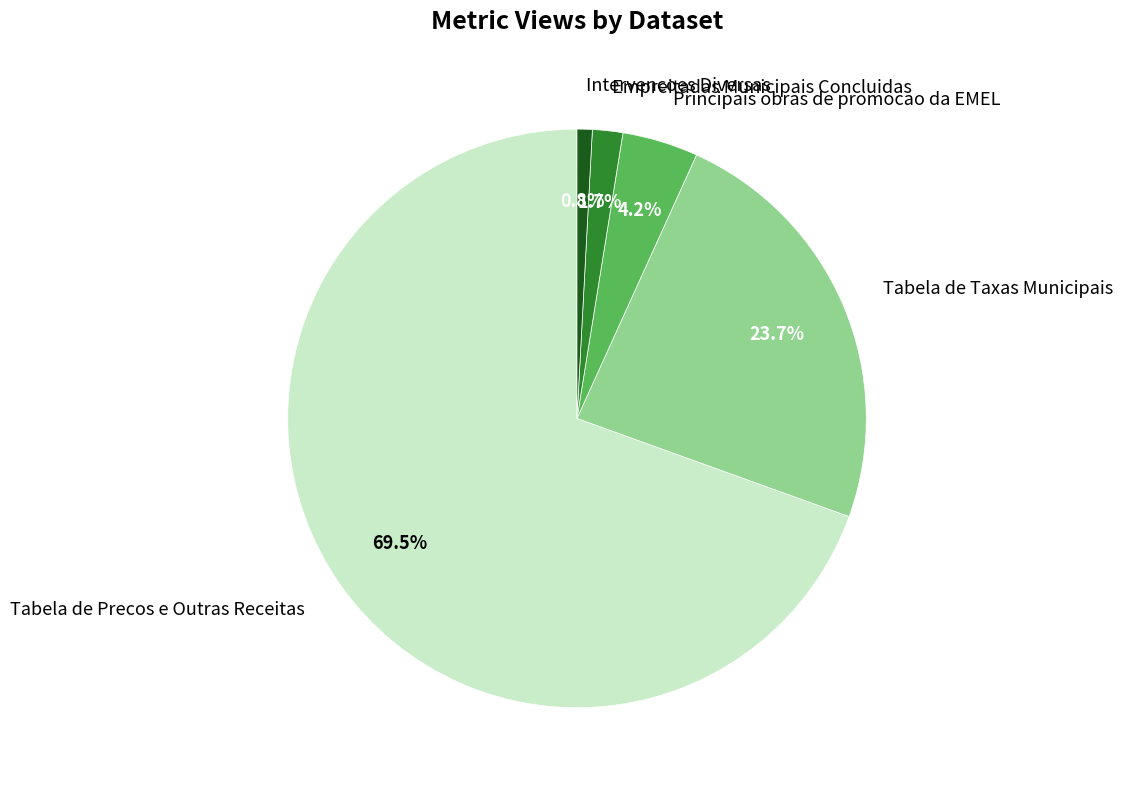

Between Empreitadas Municipais Concluidas and Tabela de Taxas Municipais, which is larger?

Tabela de Taxas Municipais